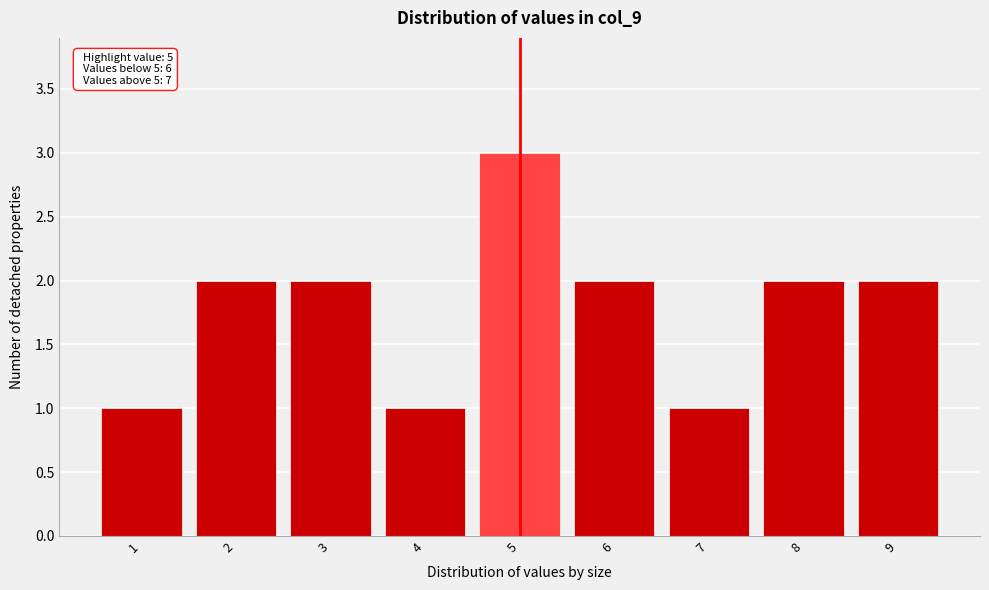

Reading right to left, what are all the values shown in this chart?

9=2	8=2	7=1	6=2	5=3	4=1	3=2	2=2	1=1